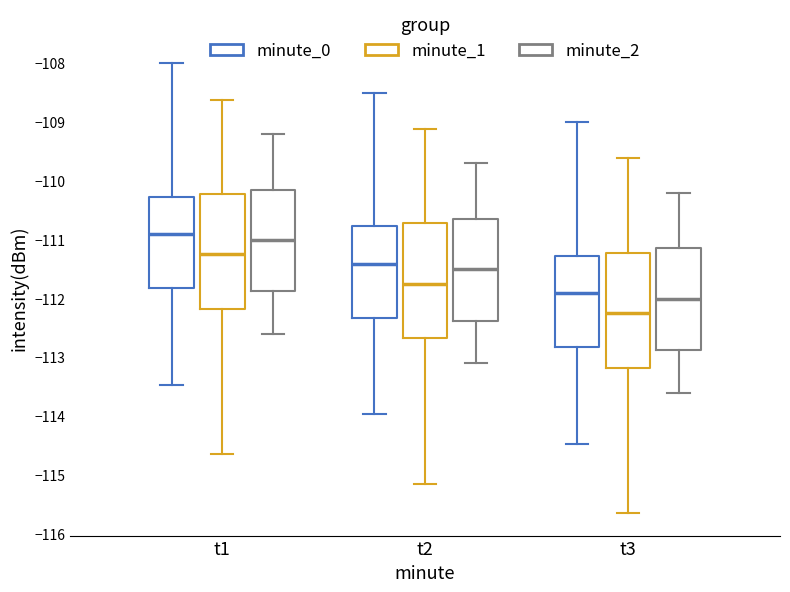

Where does the median line of the box for t3 (minute_0) sit on the y-axis? The values are not printed on the chart, so give them approximately, as read against the axis.

-111.9